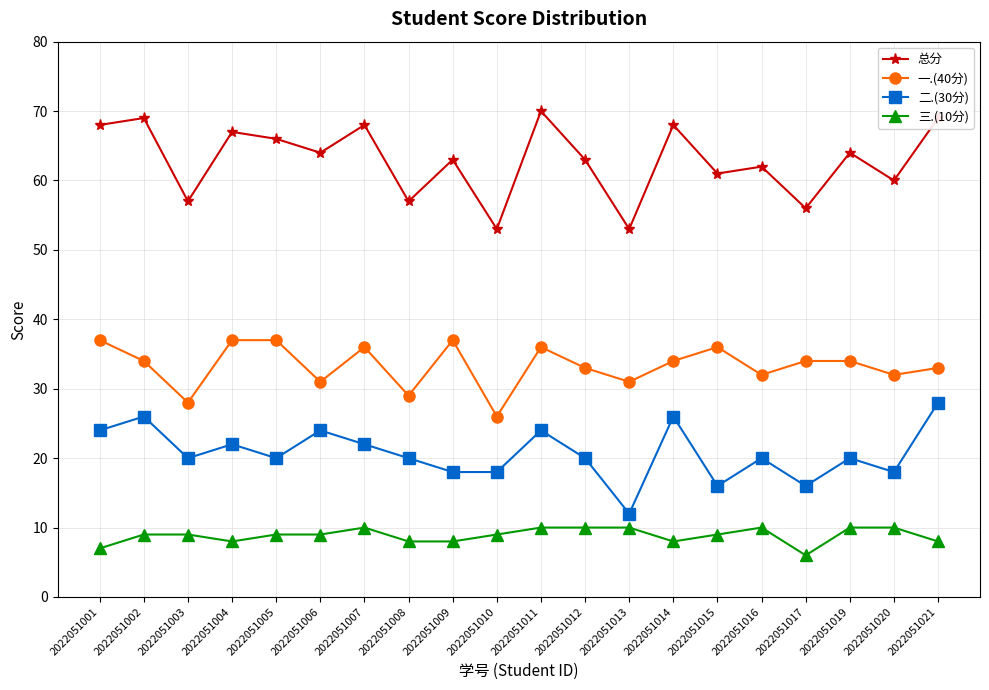

True or false: 三.(10分) and 二.(30分) cross at least once.

False